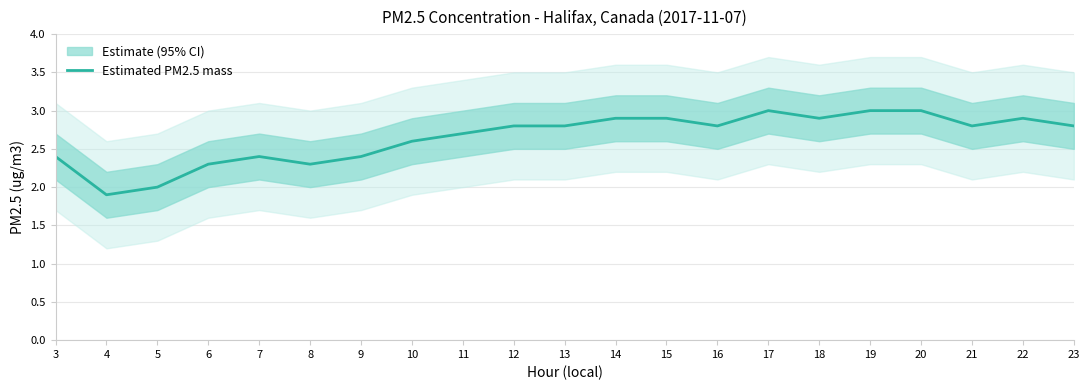

Which label corresponds to the smallest value in the chart?

4